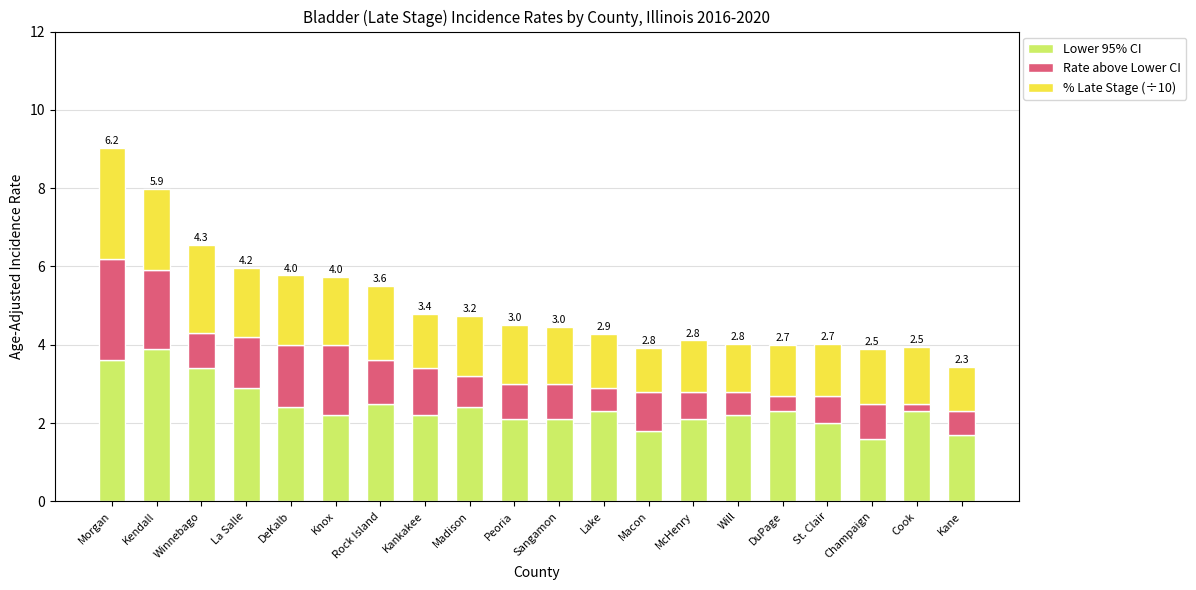

What is the sum of all Lower 95% CI values?

48.0